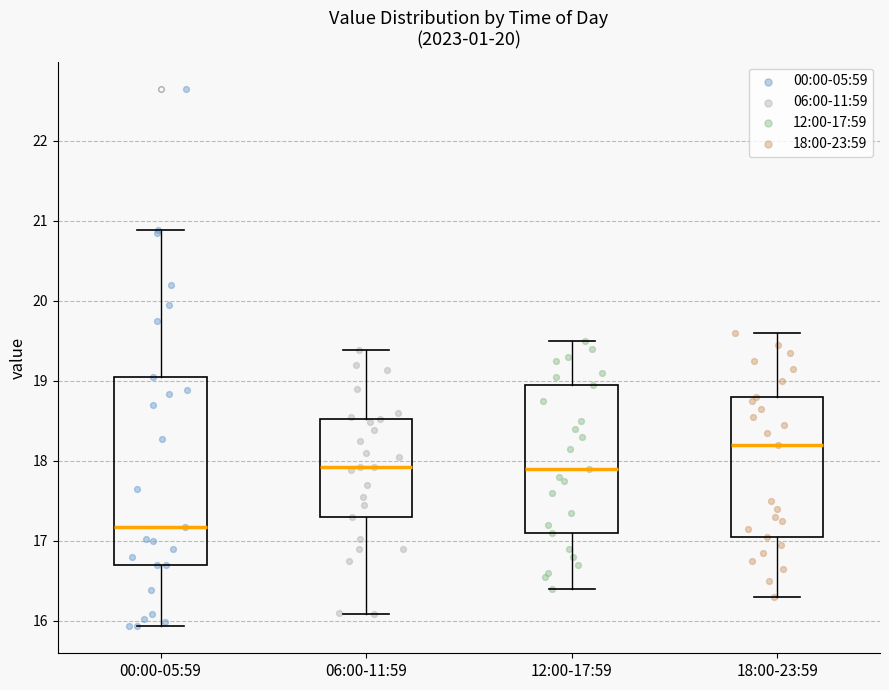

Which box has the lowest median line?

00:00-05:59